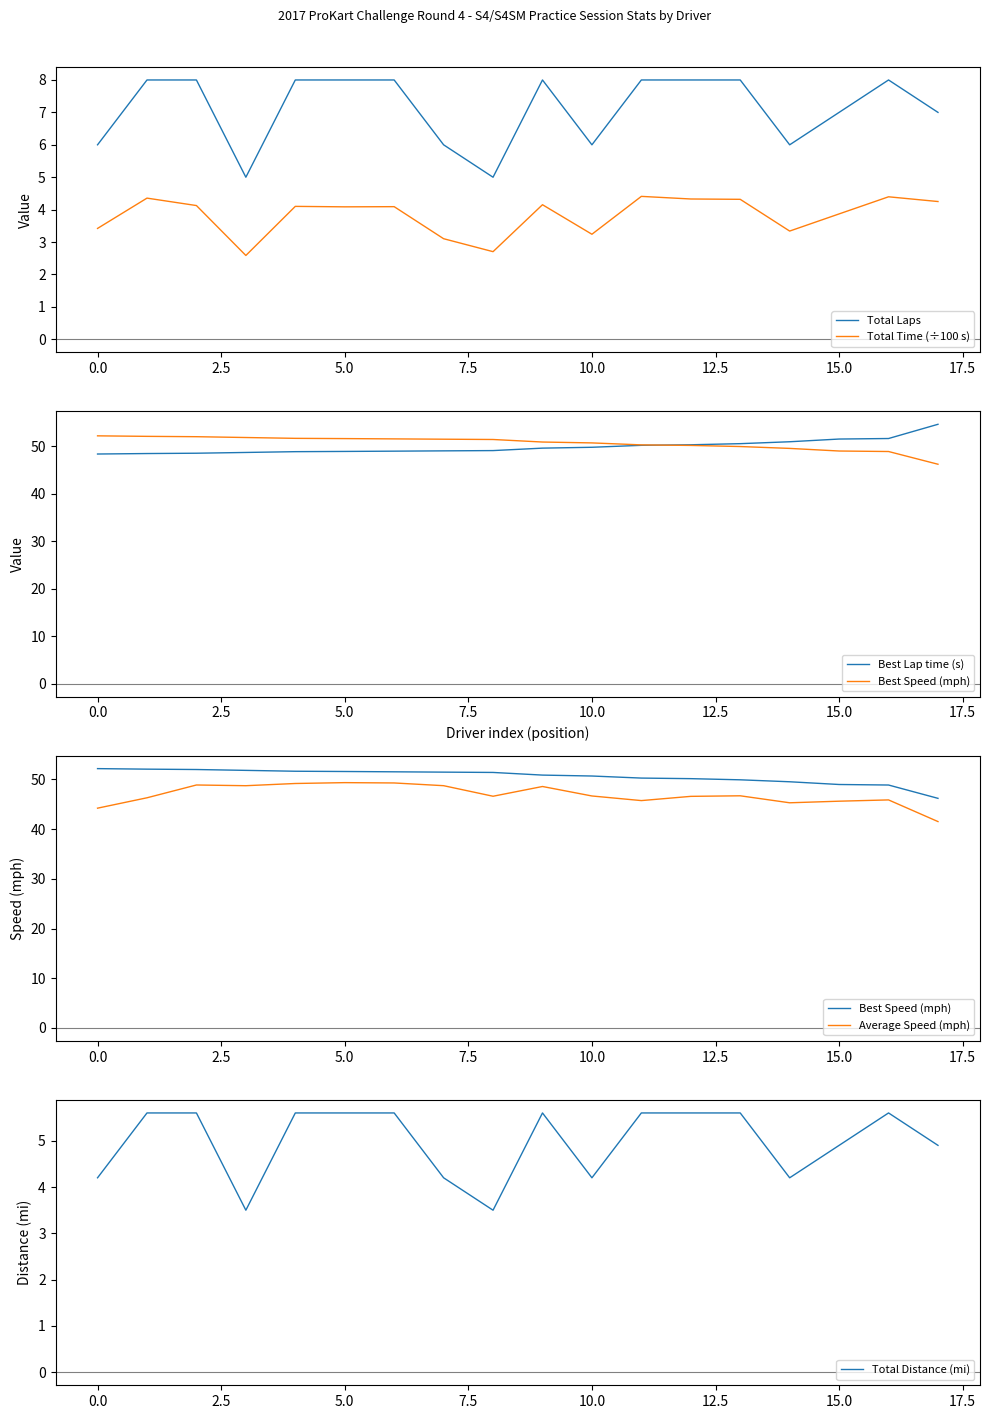

List the series in order of their peak value, highest first.

Best Lap time (s), Best Speed (mph), Average Speed (mph), Total Laps, Total Distance (mi), Total Time (÷100 s)